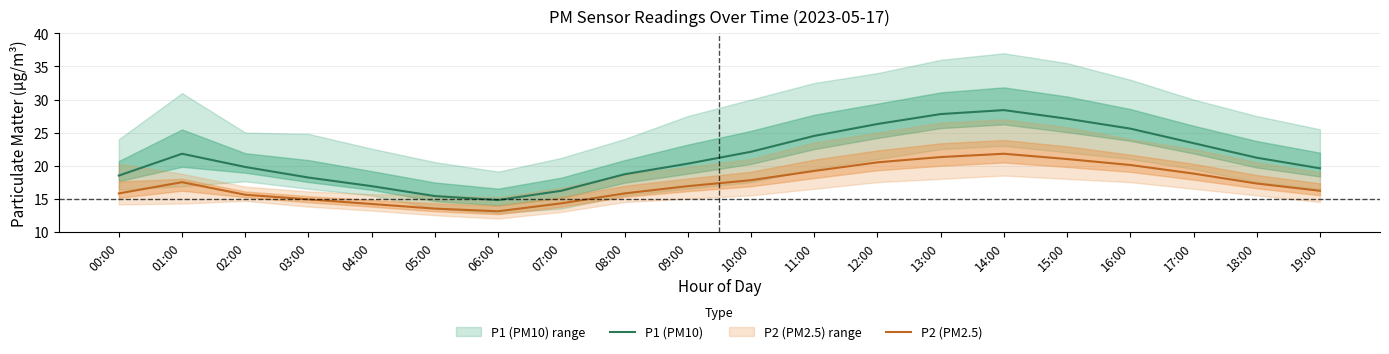

Which series has the largest total across all categories?

P1 (PM10)